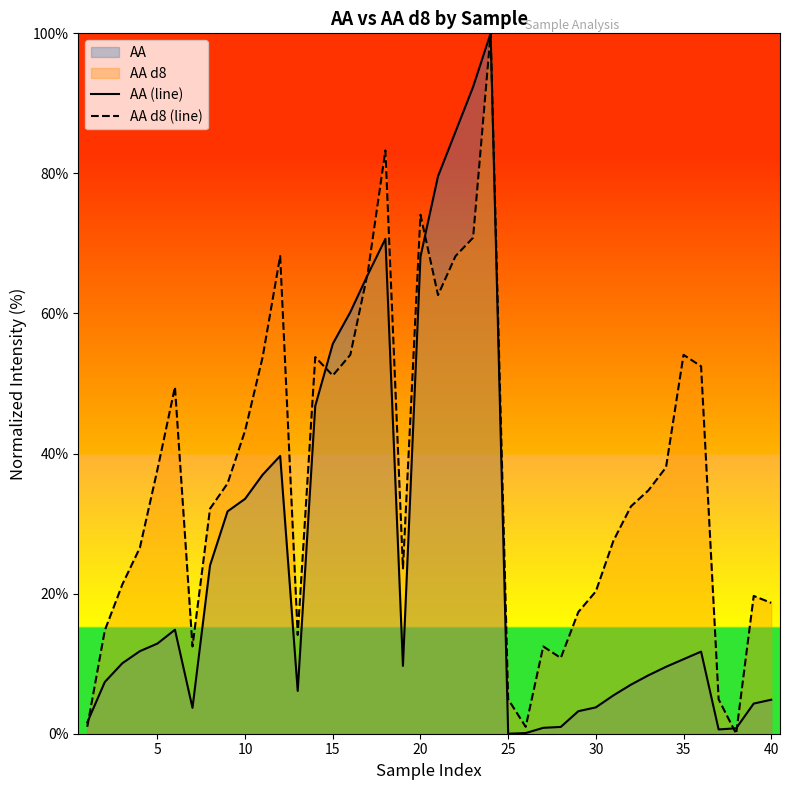

What is the greatest value displayed?

100.0